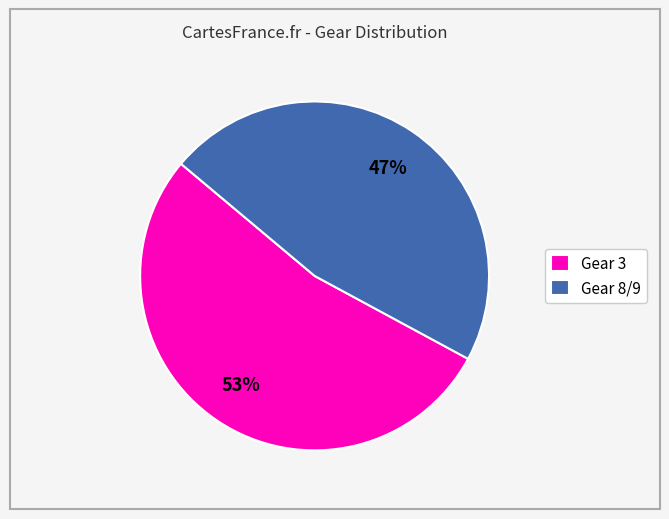

True or false: Gear 3 accounts for 63% of the total.

False